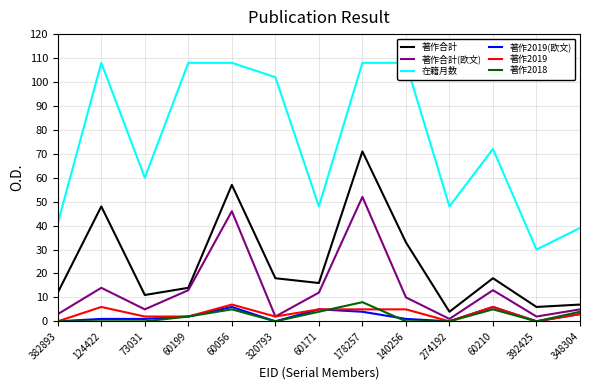

What is the label of the 5th point from the left?

60056